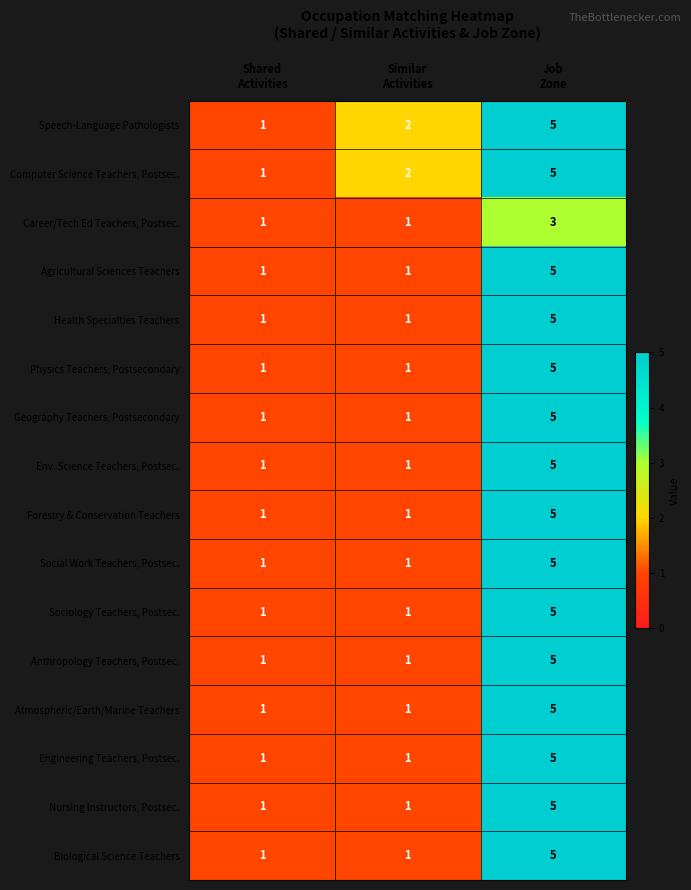

What is the greatest value displayed?

5